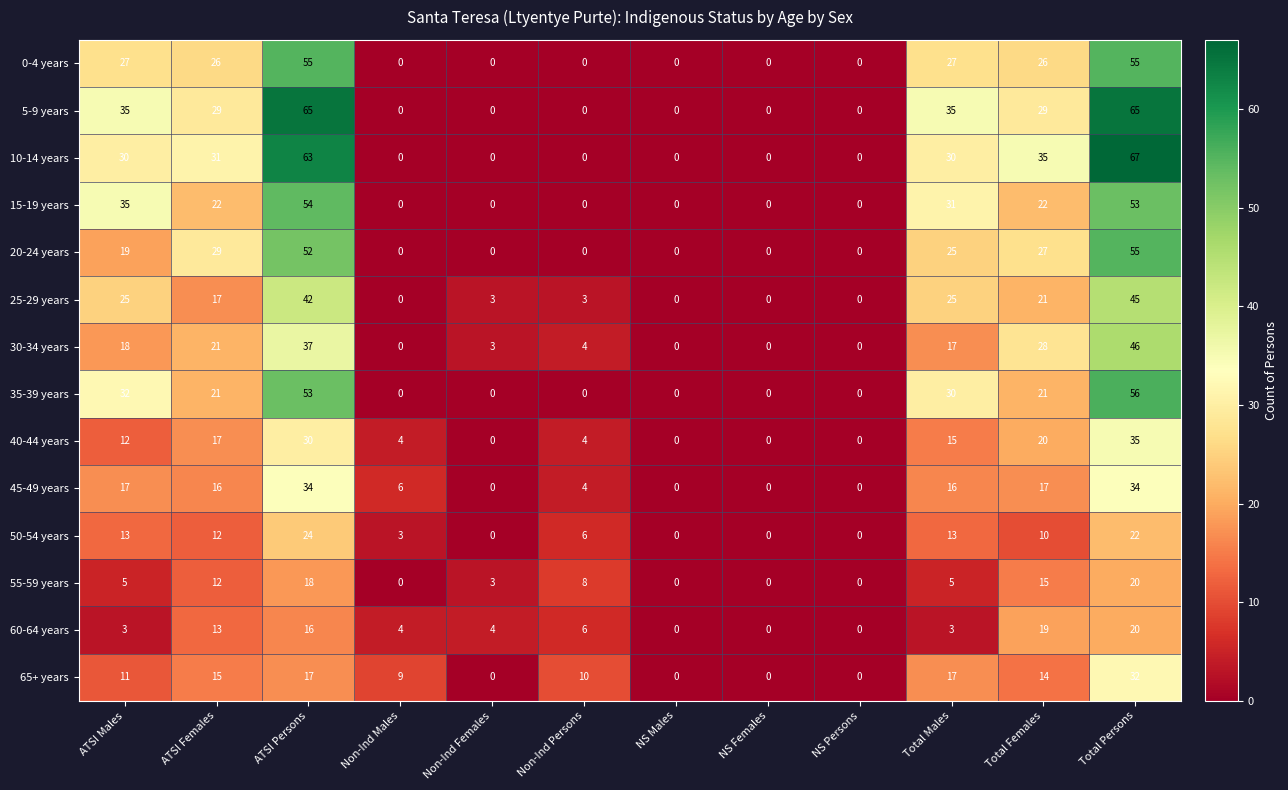

What is the average value of the 35-39 years series?

18